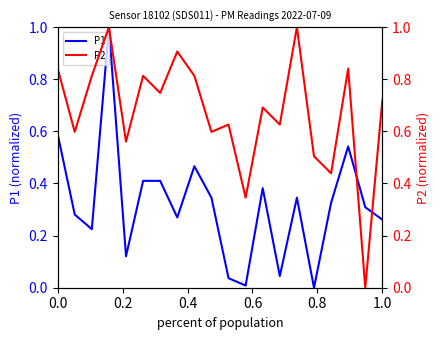

True or false: P1 has a value of 0.3 at 0.0.

False